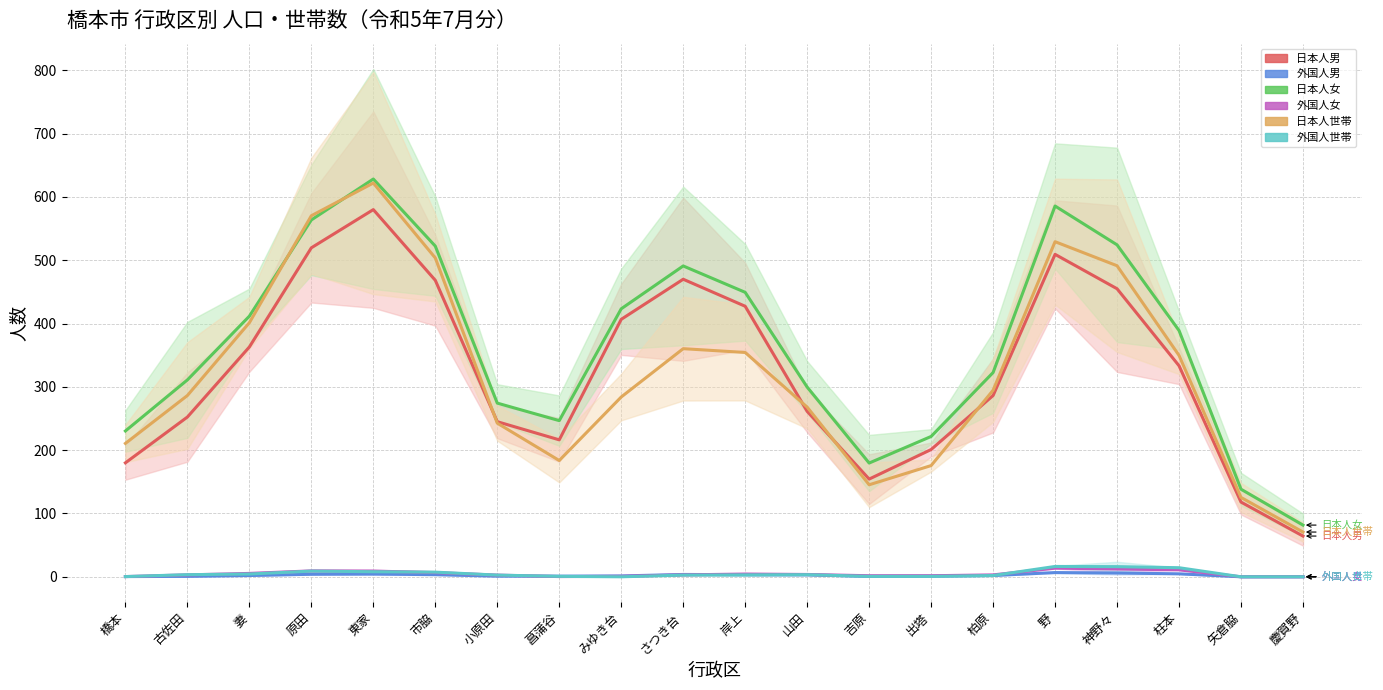

List the series in order of their peak value, highest first.

日本人女, 日本人世帯, 日本人男, 外国人世帯, 外国人女, 外国人男